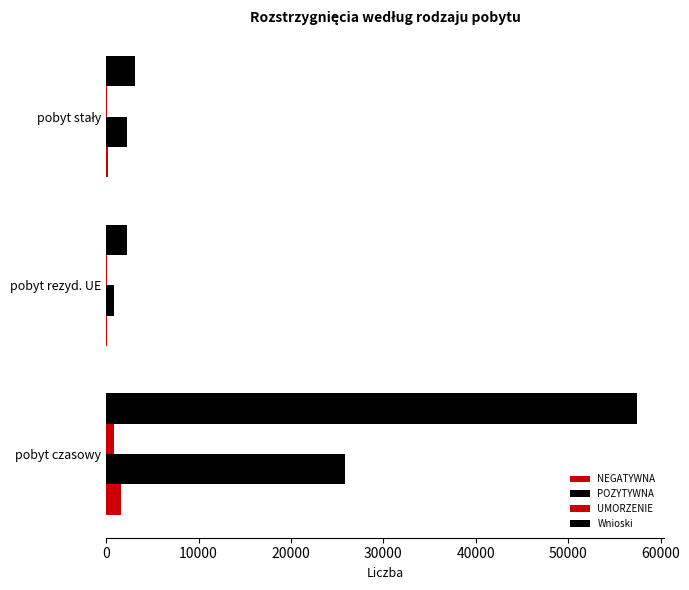

How many series are shown in this chart?

4